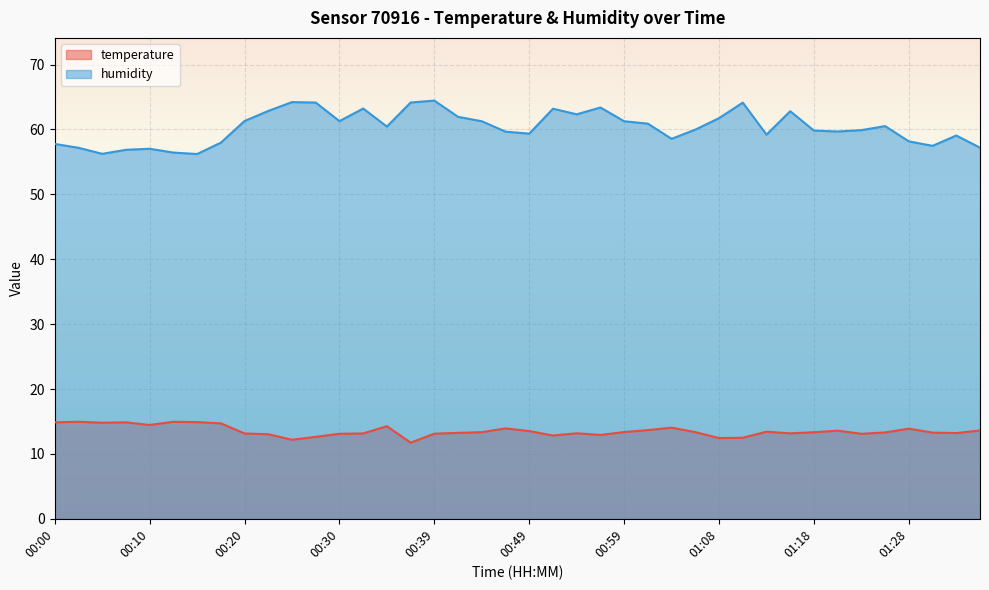

What is the value of the humidity point at the 33rd from the left?

59.8